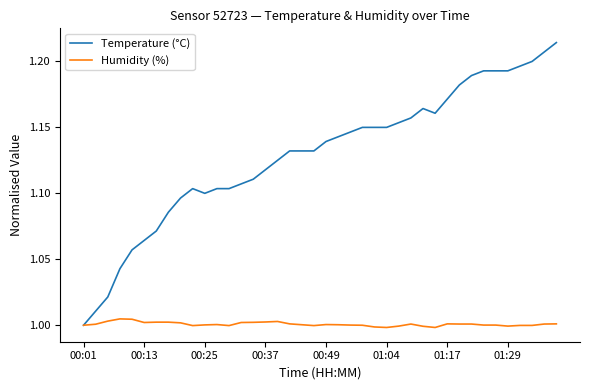

Rank the series by their average value, from highest to lowest.

Temperature (°C), Humidity (%)